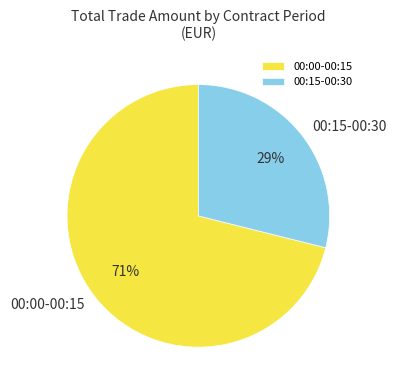

Which category accounts for the majority?

00:00-00:15